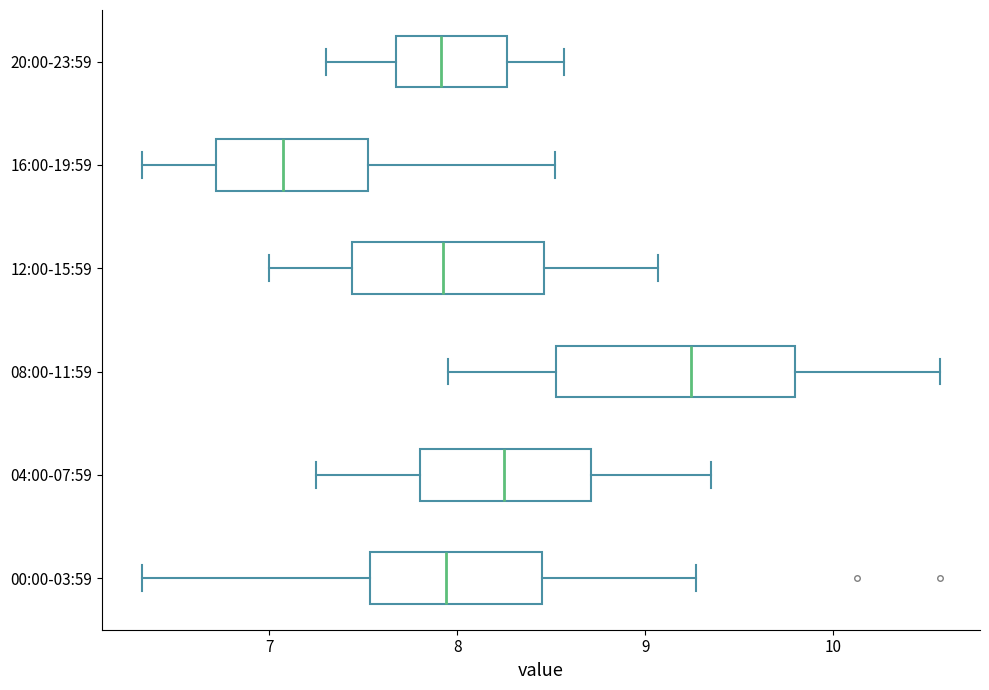

Reading bottom to top, read every box against the x-axis: the position of its median line, the range the box covers, and the ends of its whiskers. The values are not printed on the chart, so give them approximately, as read against the axis.

00:00-03:59: median 7.9, box 7.5 to 8.5, whiskers 6.3 to 9.3
04:00-07:59: median 8.3, box 7.8 to 8.7, whiskers 7.3 to 9.4
08:00-11:59: median 9.2, box 8.5 to 9.8, whiskers 8.0 to 10.6
12:00-15:59: median 7.9, box 7.4 to 8.5, whiskers 7.0 to 9.1
16:00-19:59: median 7.1, box 6.7 to 7.5, whiskers 6.3 to 8.5
20:00-23:59: median 7.9, box 7.7 to 8.3, whiskers 7.3 to 8.6